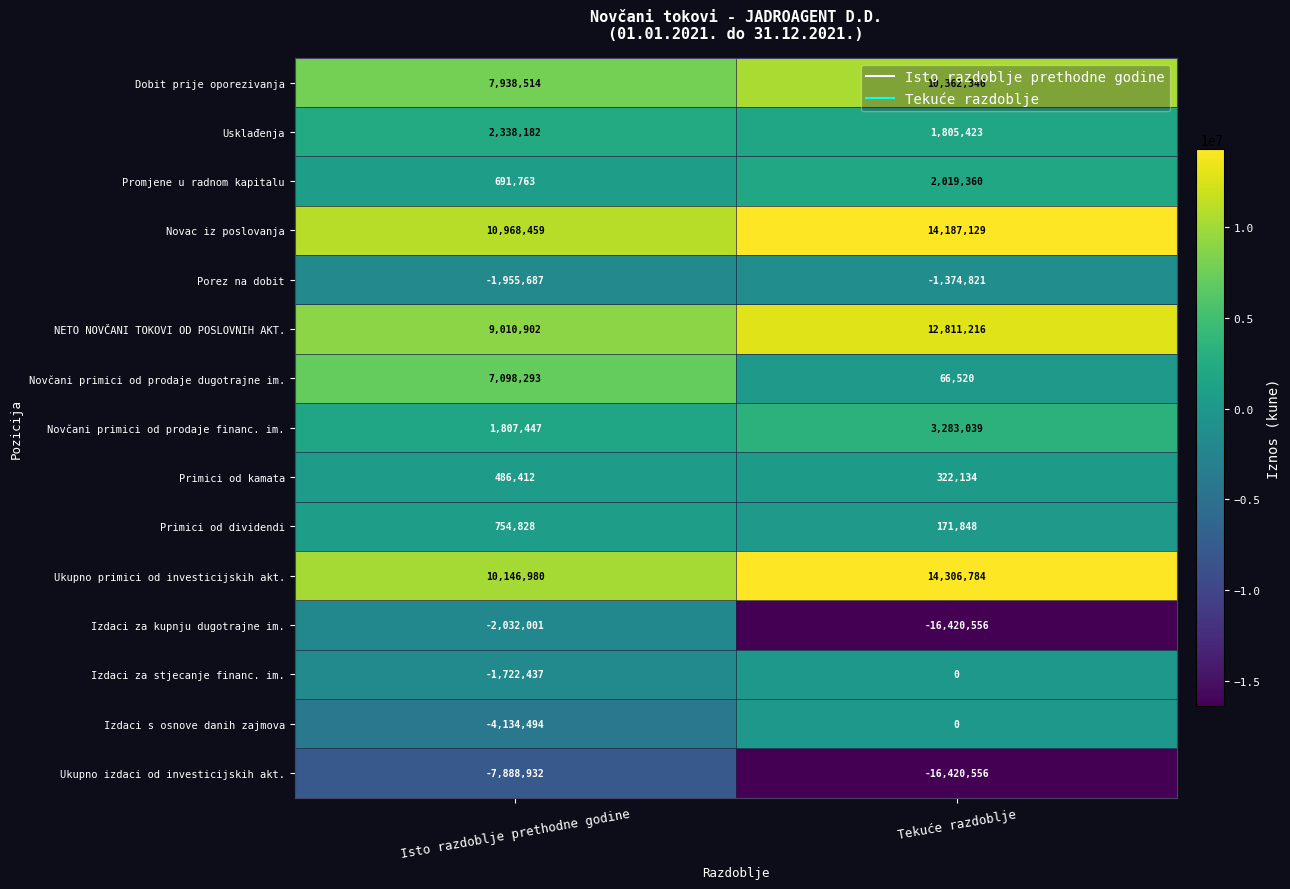

True or false: Izdaci za kupnju dugotrajne im. has a value of -1408855 at Isto razdoblje prethodne godine.

False